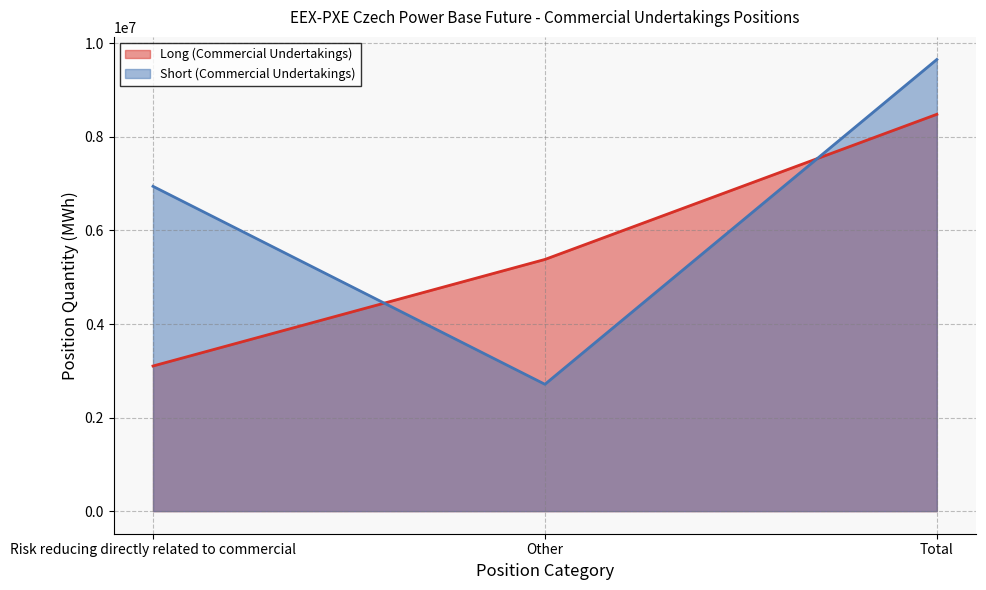

List the labels in order of Short (Commercial Undertakings) value, largest first.

Total, Risk reducing directly related to commercial, Other